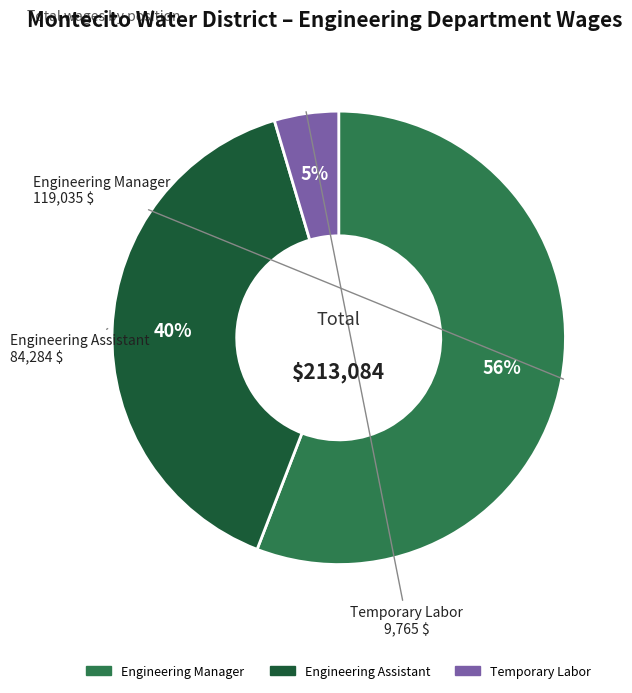

Combined, do Engineering Manager and Engineering Assistant account for over 50%?

Yes